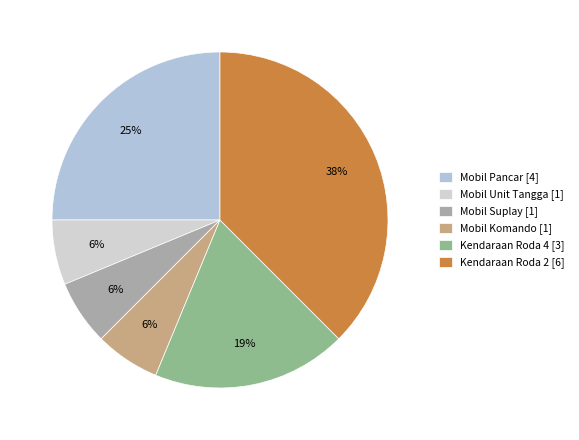

What is the largest slice in the pie chart?

Kendaraan Roda 2